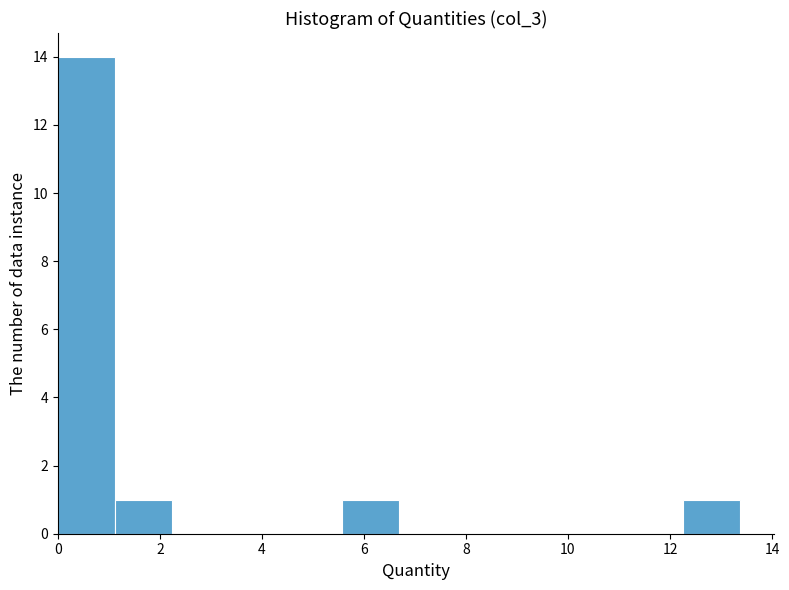

Reading left to right, list every bar in this chart as the range it spans on the x-axis followed by its height. Neither the bar edges nor the heights are printed on the chart, so give them approximately, as read against the axes.

0.0 to 1.2: 14
1.2 to 2.2: 1
2.2 to 3.4: 0
3.4 to 4.4: 0
4.4 to 5.6: 0
5.6 to 6.6: 1
6.6 to 7.8: 0
7.8 to 9.0: 0
9.0 to 10.0: 0
10.0 to 11.2: 0
11.2 to 12.2: 0
12.2 to 13.4: 1